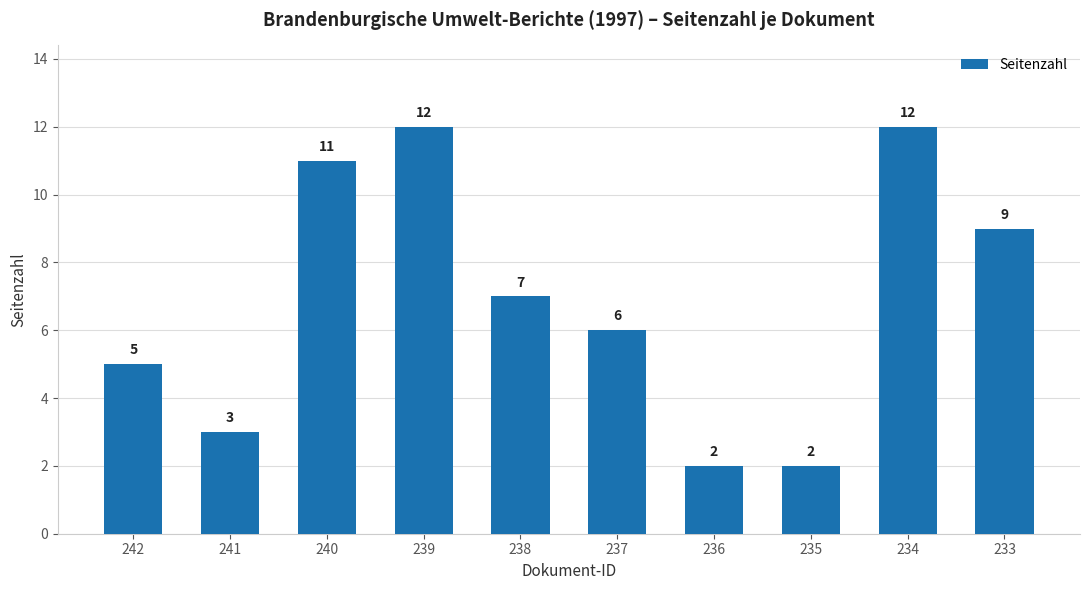

Reading left to right, transcribe all the data shown in this chart.

242=5	241=3	240=11	239=12	238=7	237=6	236=2	235=2	234=12	233=9